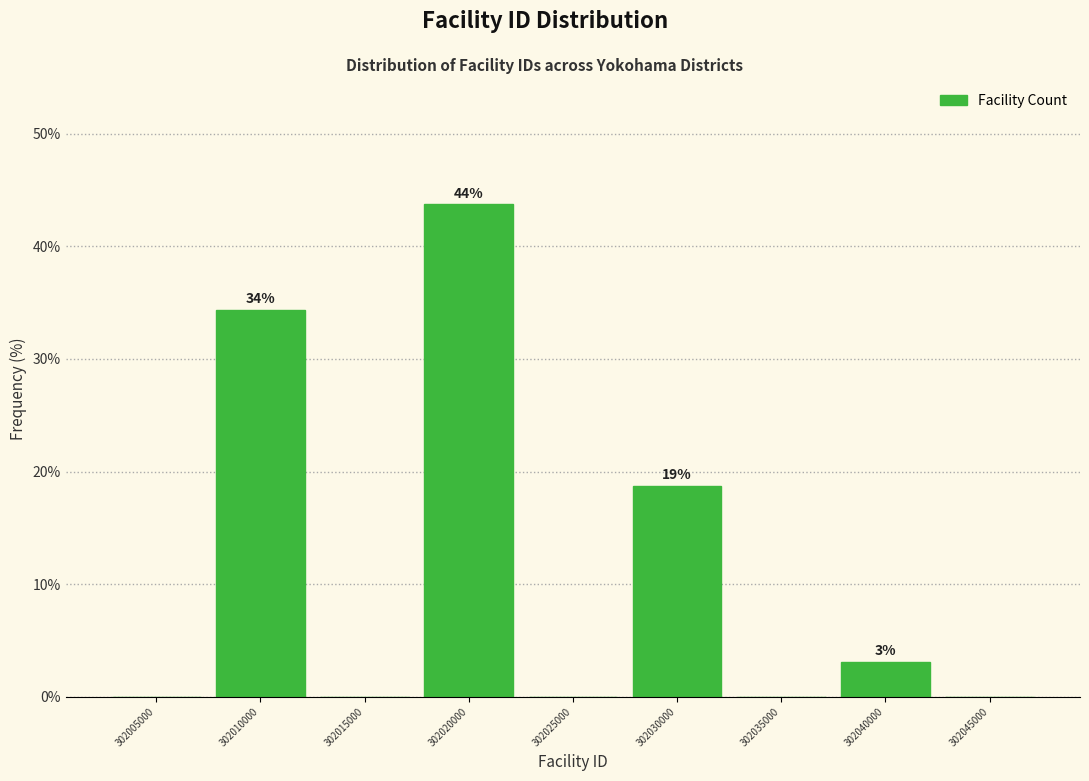

Reading left to right, transcribe all the data shown in this chart.

302005000=0.0	302010000=34.4	302015000=0.0	302020000=43.8	302025000=0.0	302030000=18.8	302035000=0.0	302040000=3.1	302045000=0.0